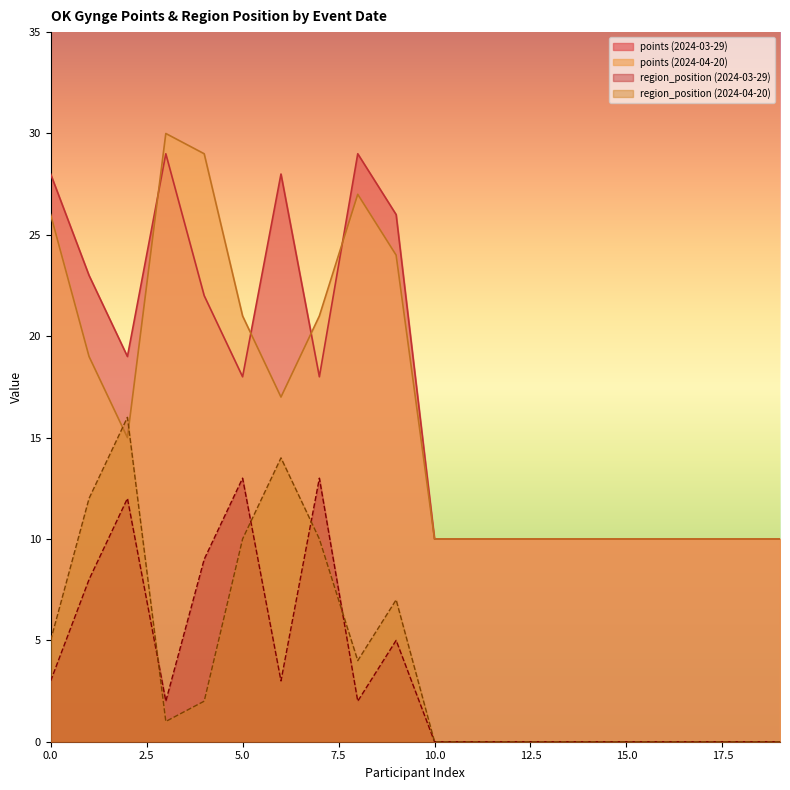

What are all the series names shown in the legend?

points (2024-03-29), points (2024-04-20), region_position (2024-03-29), region_position (2024-04-20)